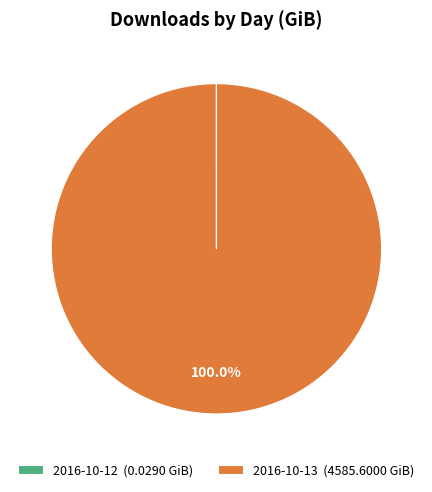

Does 2016-10-13 (4585.6000 GiB) account for over 50% of the chart?

Yes